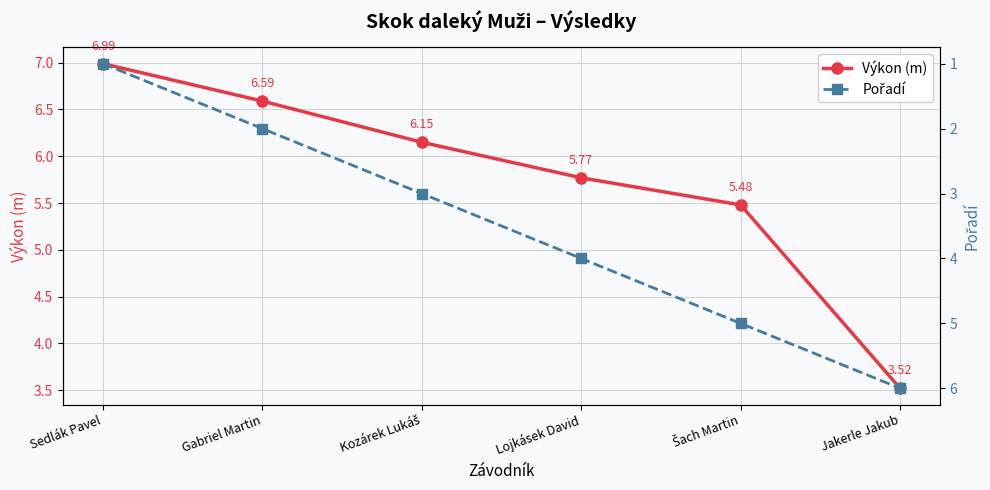

At how many categories does at least one series exceed 2?

6